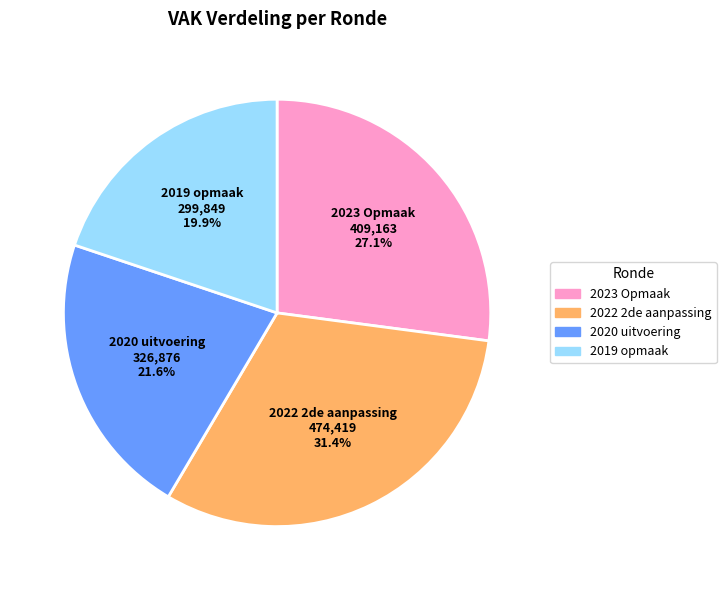

Is there any slice that represents more than half of the pie?

No